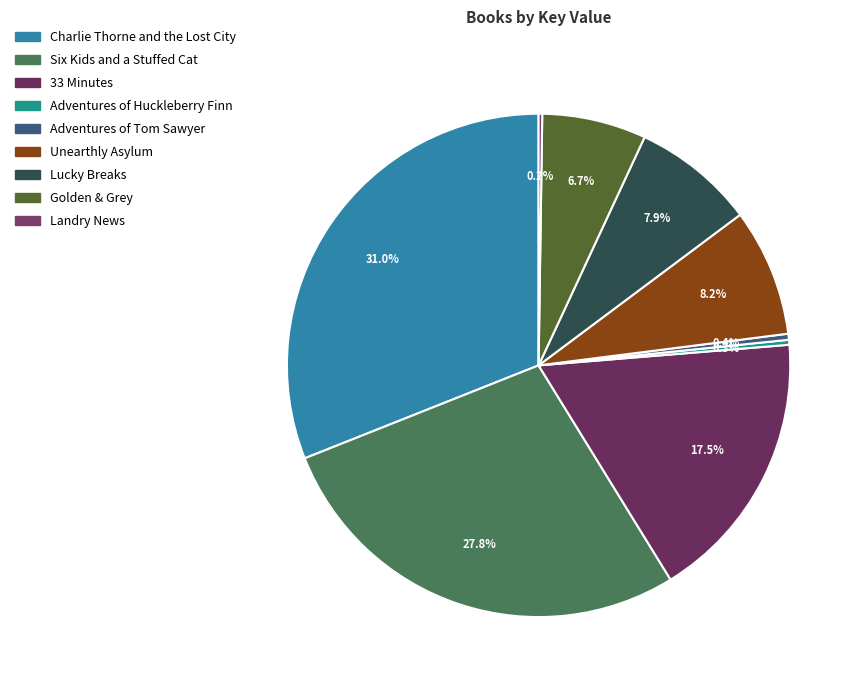

Which slice is the smallest?

Landry News